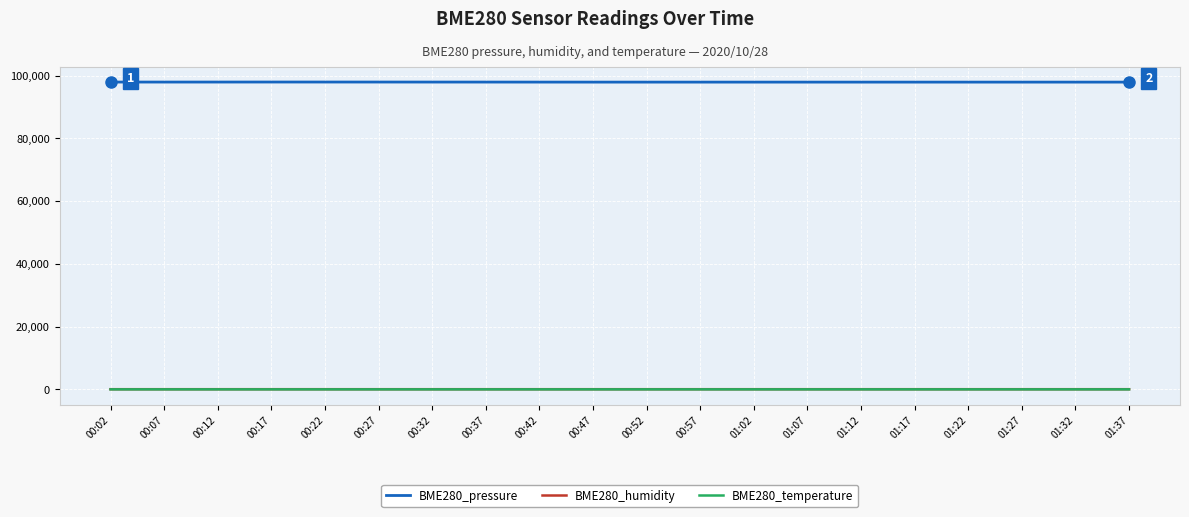

True or false: BME280_temperature and BME280_pressure intersect in this chart.

False